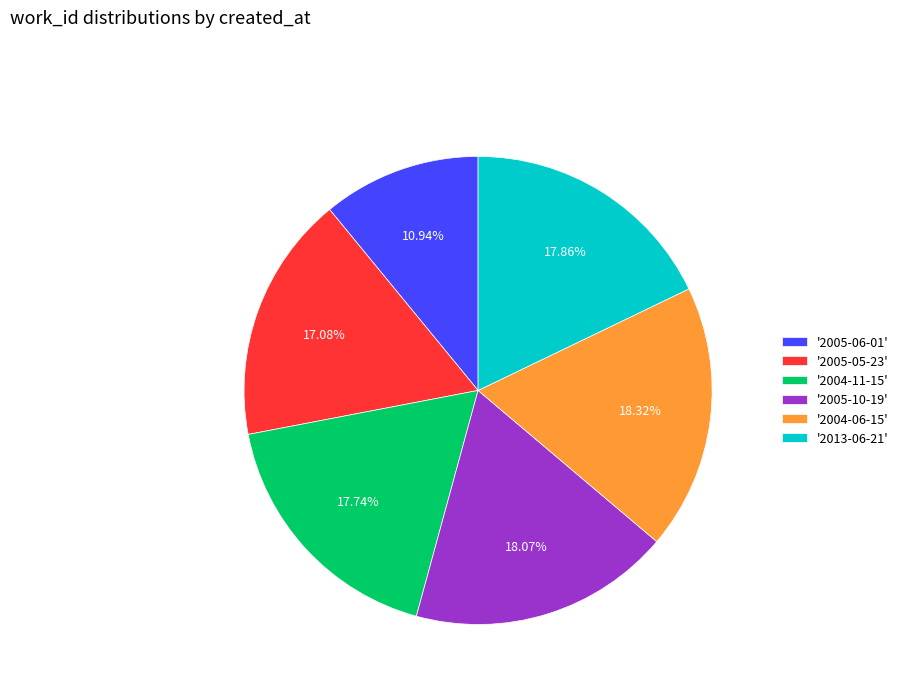

Is the sum of '2004-06-15' and '2005-06-01' greater than half?

No